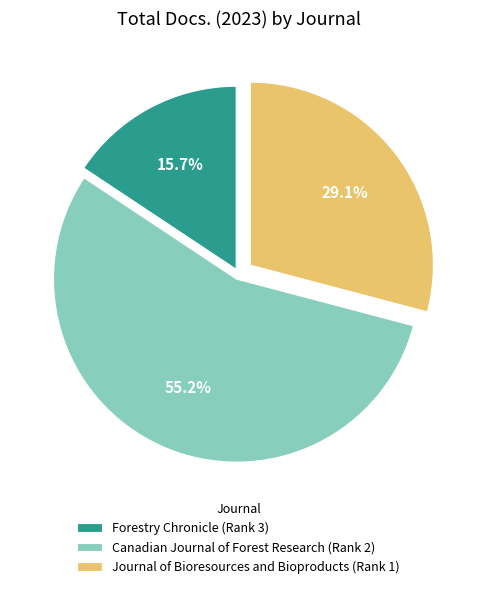

The Journal of Bioresources and Bioproducts (Rank 1) slice represents 39% of the pie. True or false?

False